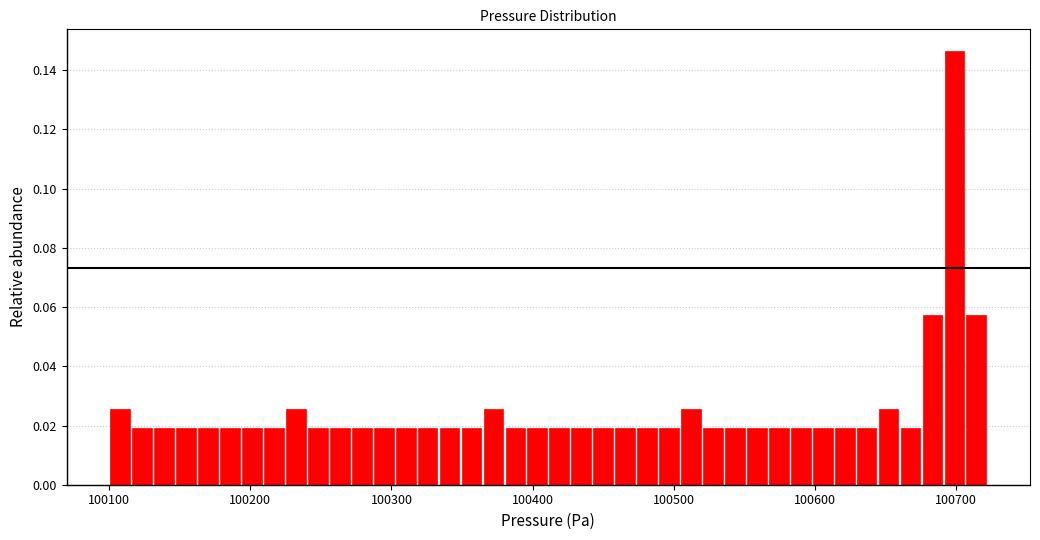

Around what value on the x-axis is the tallest bar? Give the approximate position of its centre, as read against the axis.

100700